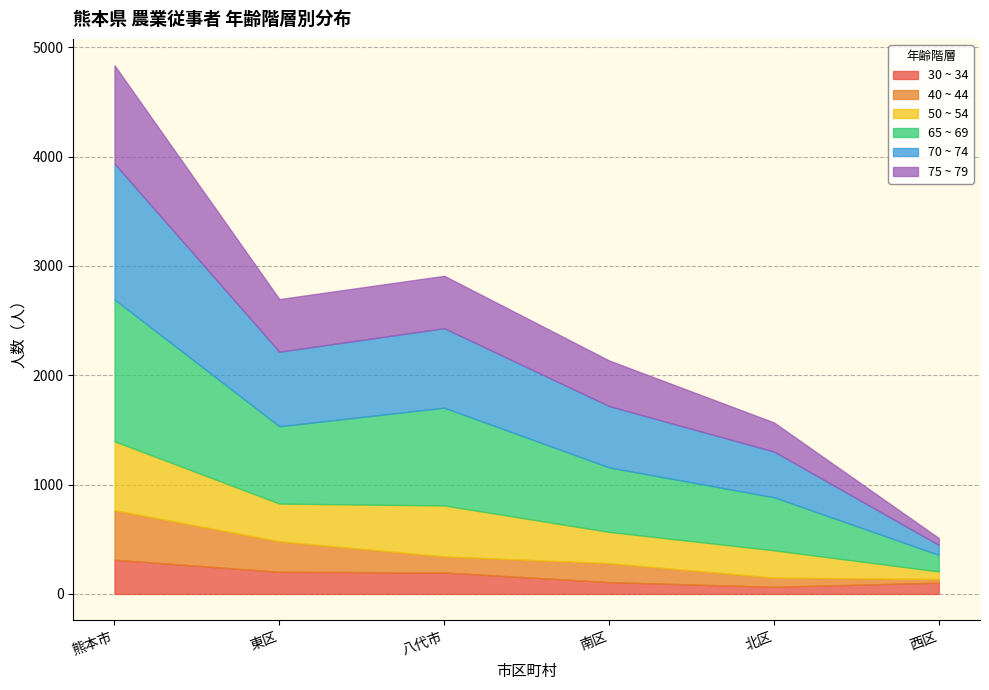

What value does the 40 ~ 44 series have at 北区, to the nearest 10?

80